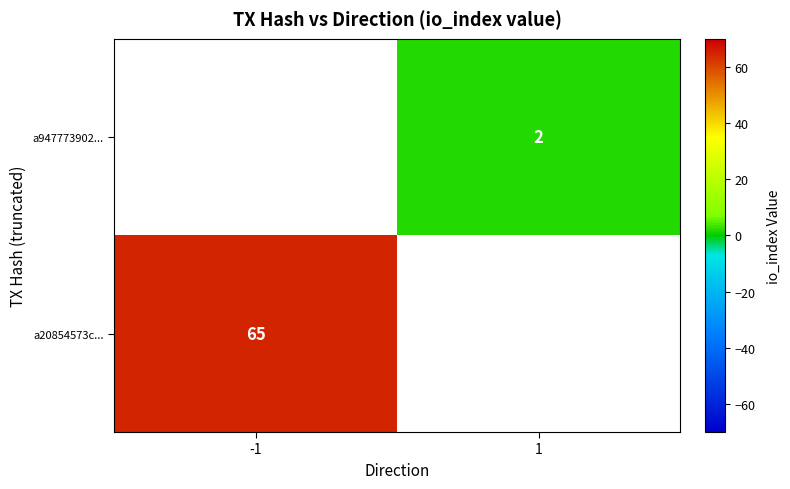

At how many categories does at least one series exceed 59?

1